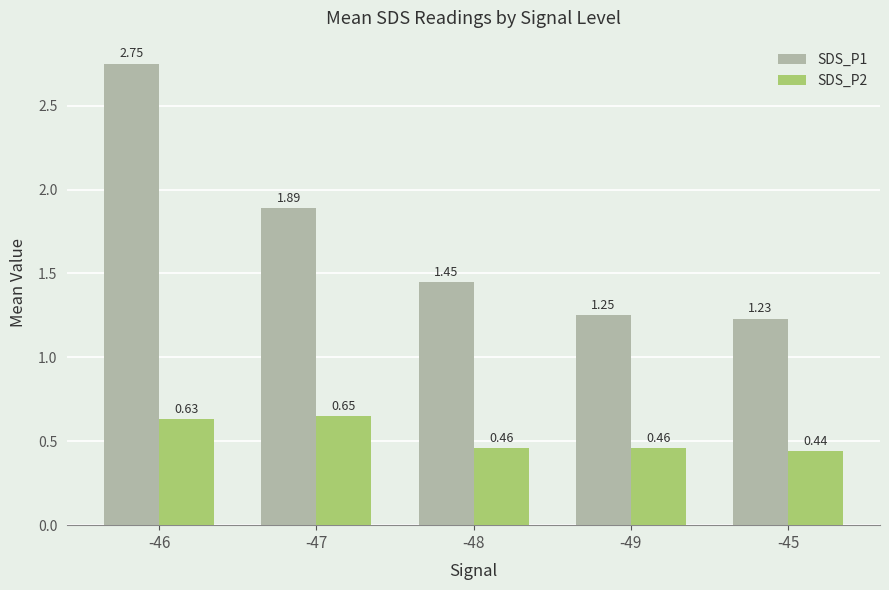

At which category is the sum across all series the highest?

-46